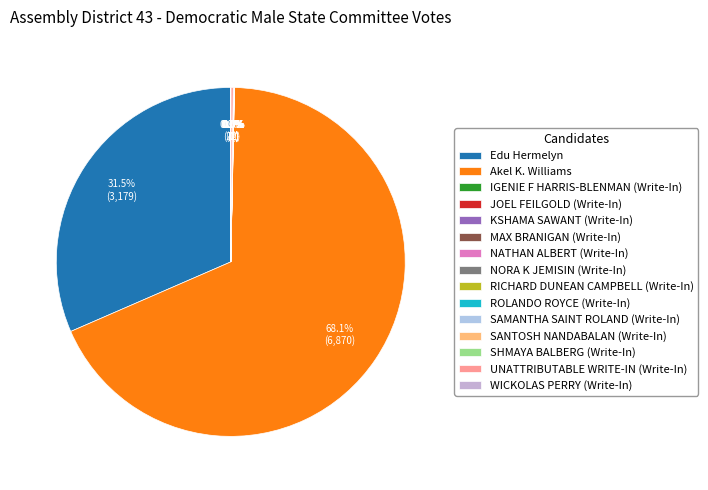

How many segments does this pie chart have?

15